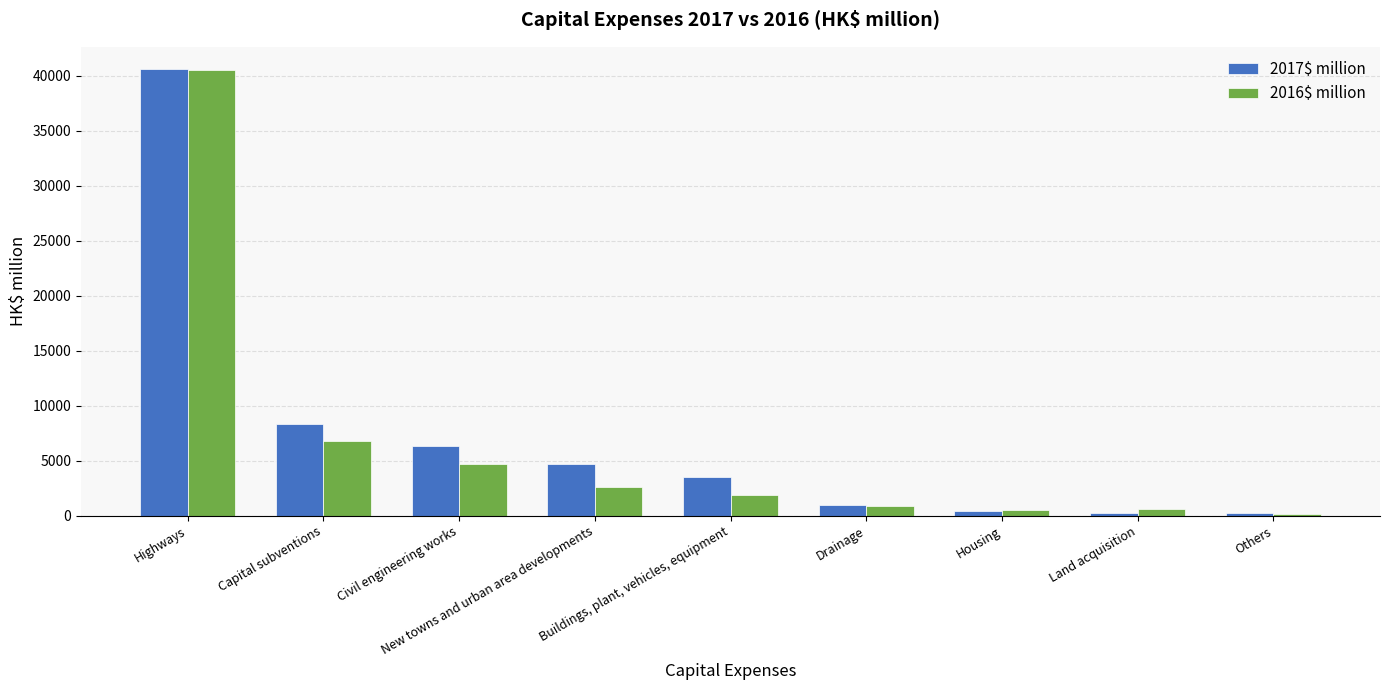

Which category has the highest value across all series?

Highways